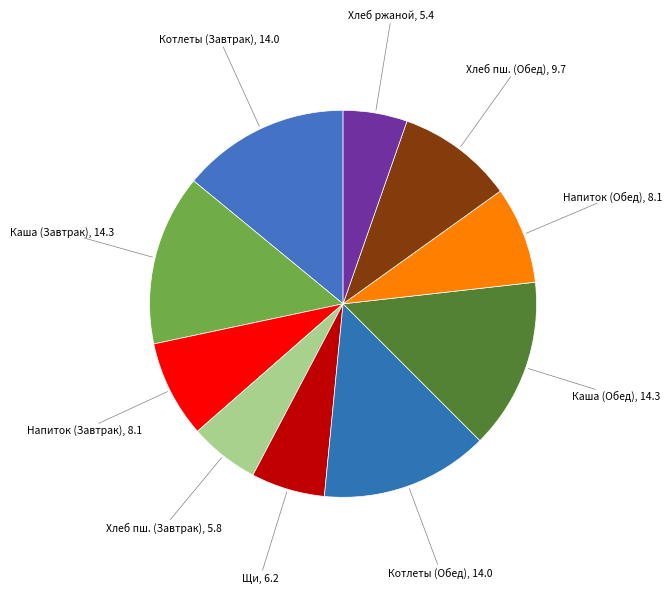

How many segments does this pie chart have?

10